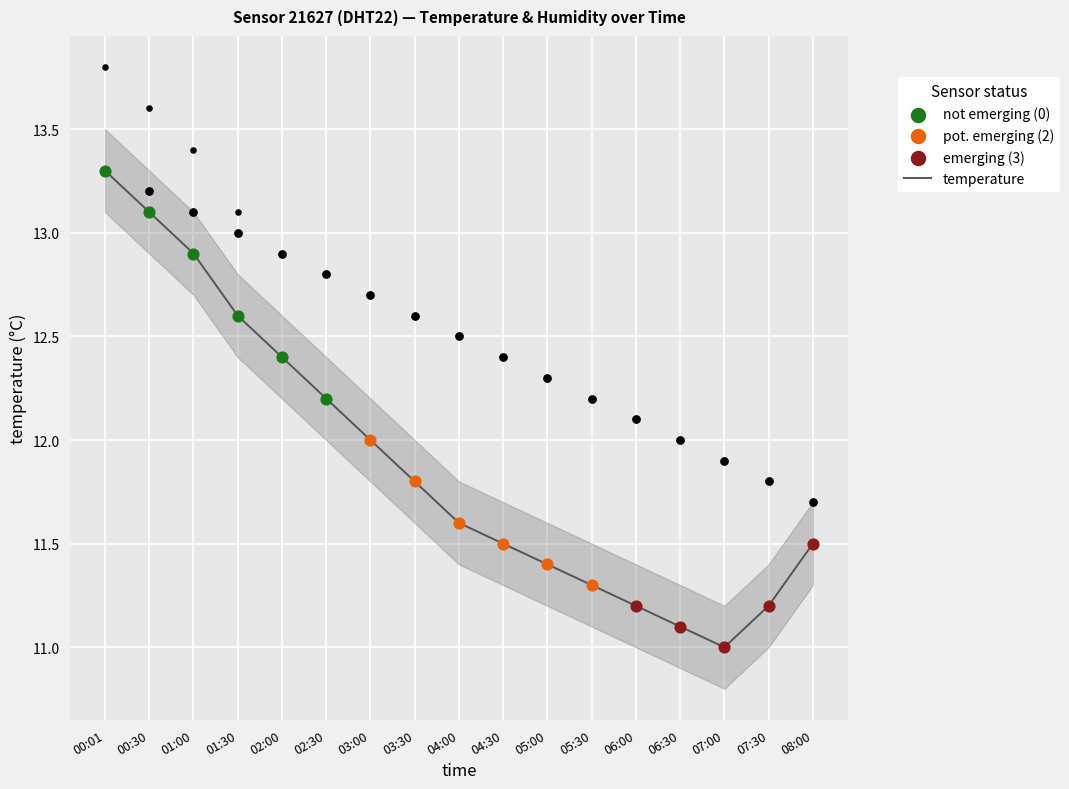

Which has a higher value, 06:00 or 00:30?

00:30